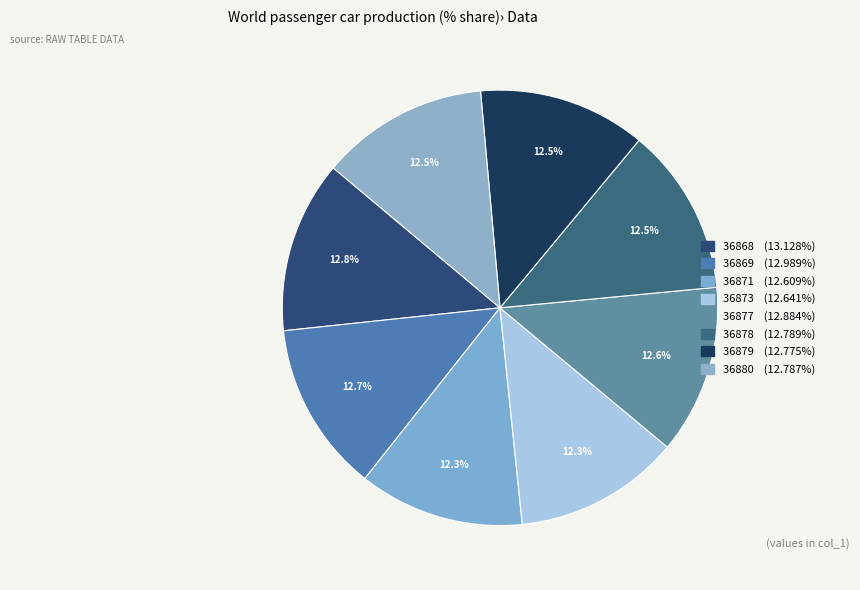

What is the largest slice in the pie chart?

36868